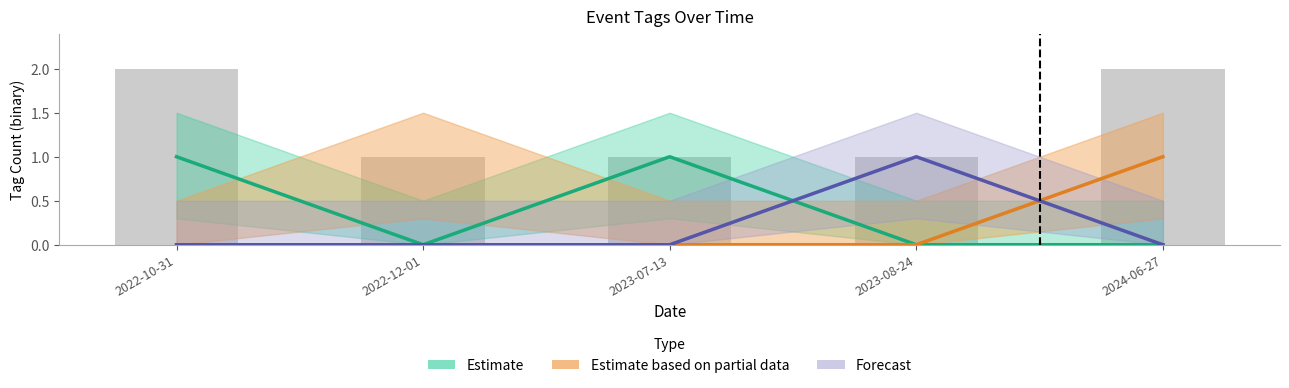

How many data points in Estimate (WEATHER) are above 0?

2